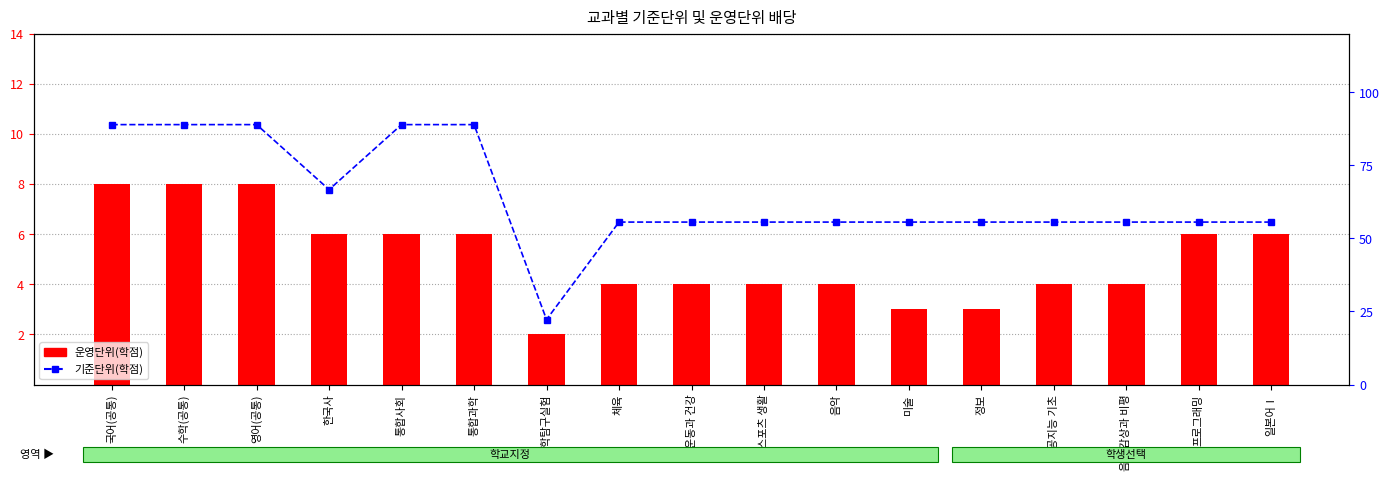

The 운영단위(학점) series shows 2.0 at 통합사회. True or false?

False